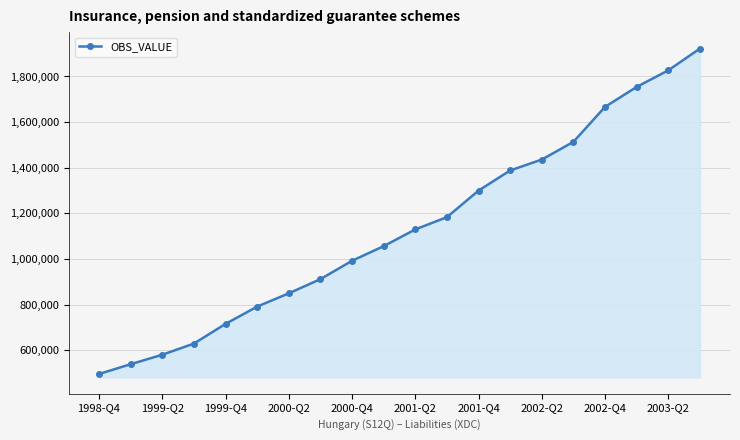

How many values are below 1129893?

10